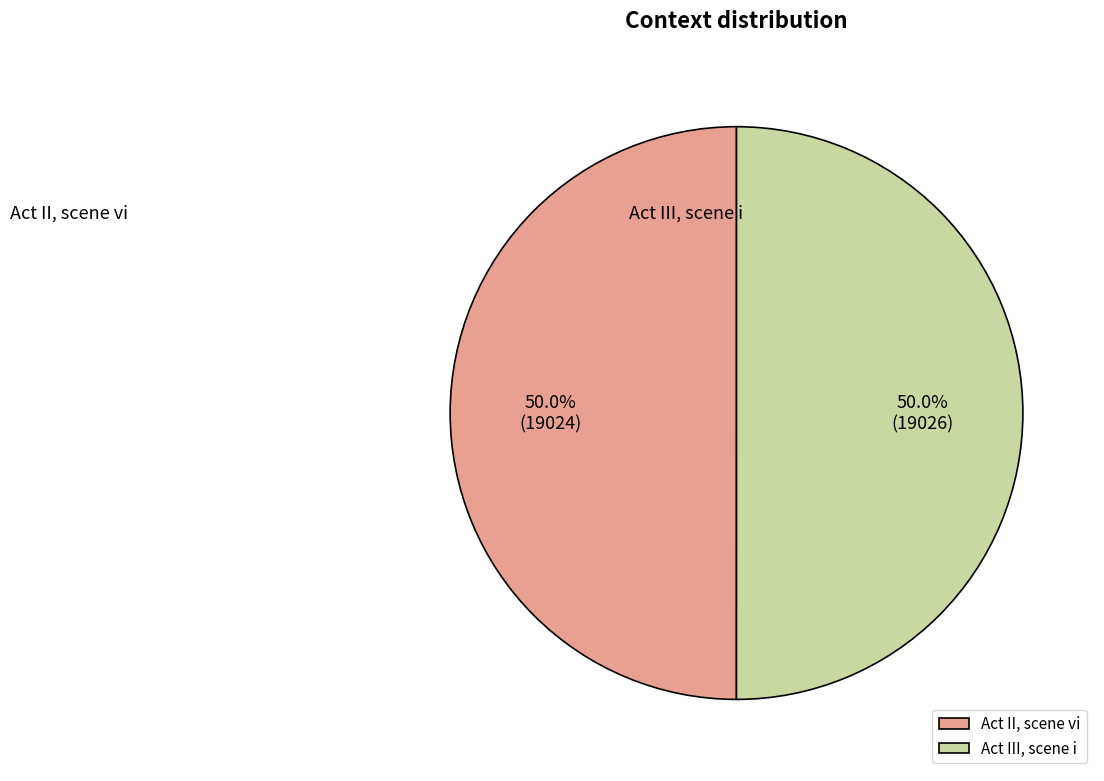

To the nearest percent, what is the average slice percentage?

50%